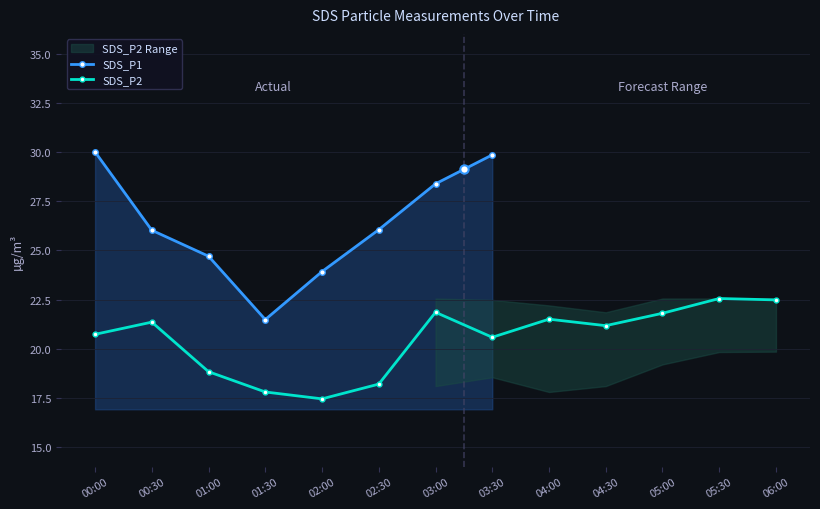

At how many categories does at least one series exceed 19?

13